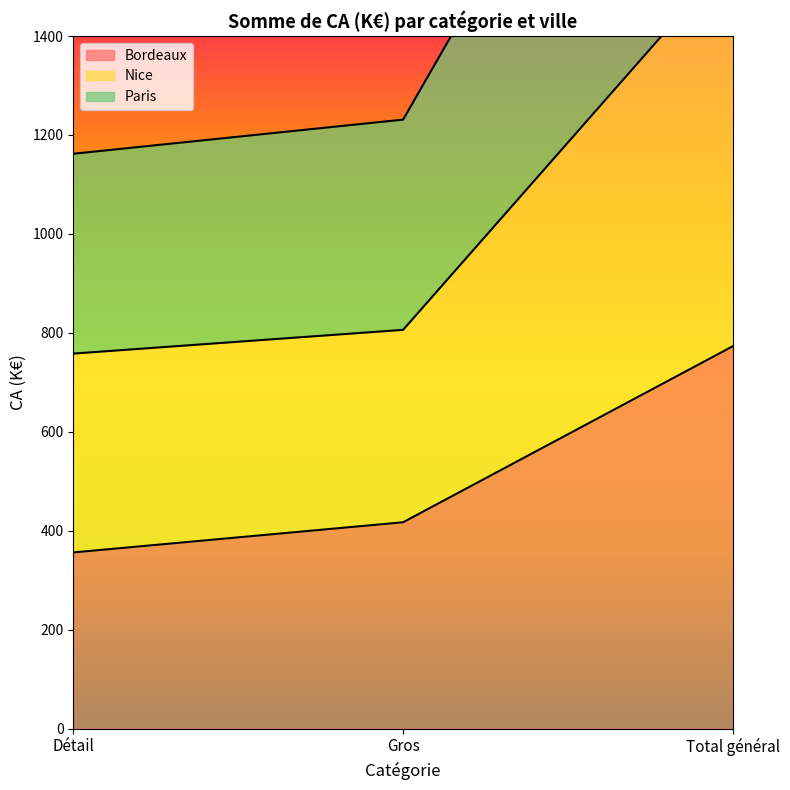

Reading right to left, list all the values displayed in this chart.

Bordeaux: 773	417	356
Nice: 2393	1231	1162
Paris: 1564	806	758